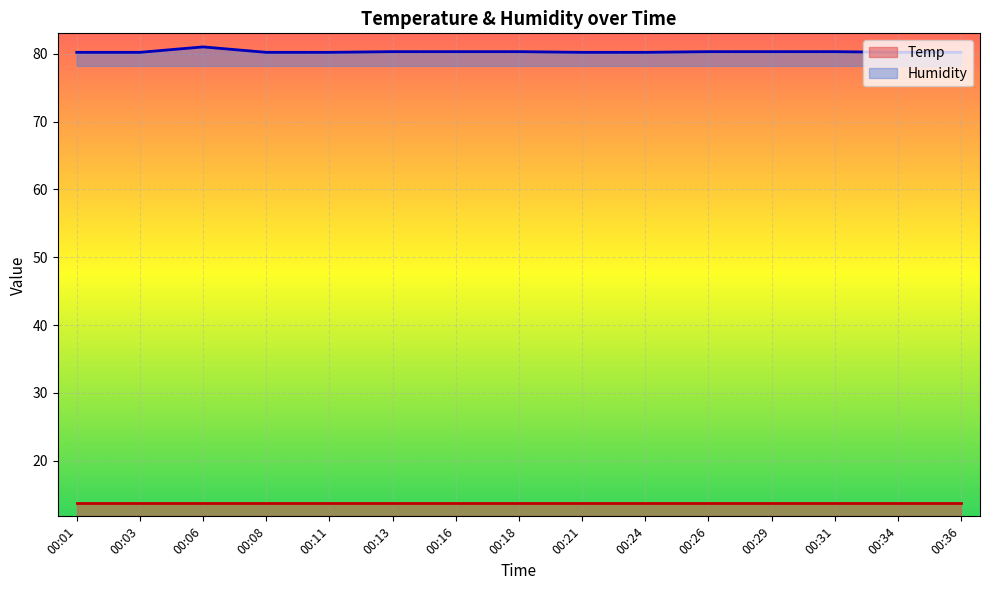

Count the number of categories in the chart.

15